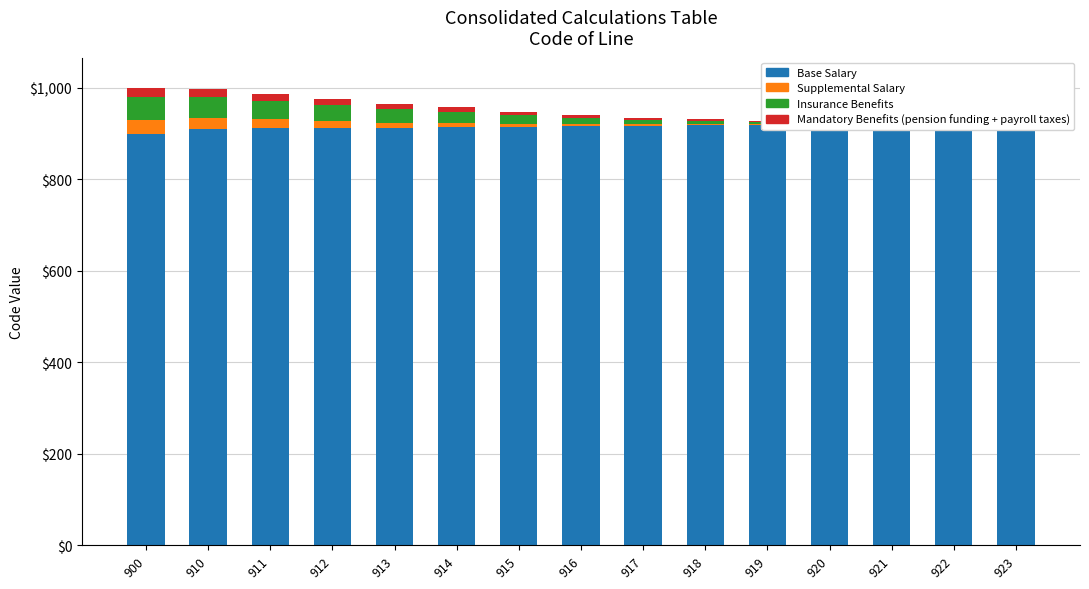

Reading right to left, extract all data points from this chart.

Base Salary: 923	922	921	920	919	918	917	916	915	914	913	912	911	910	900
Supplemental Salary: 12	18	22	28	1	2	3	4	5	8	10	15	20	25	30
Insurance Benefits: 32	38	42	48	5	8	10	15	20	25	30	35	40	45	50
Mandatory Benefits: 13	15	17	19	2	3	4	6	8	10	12	14	16	18	20